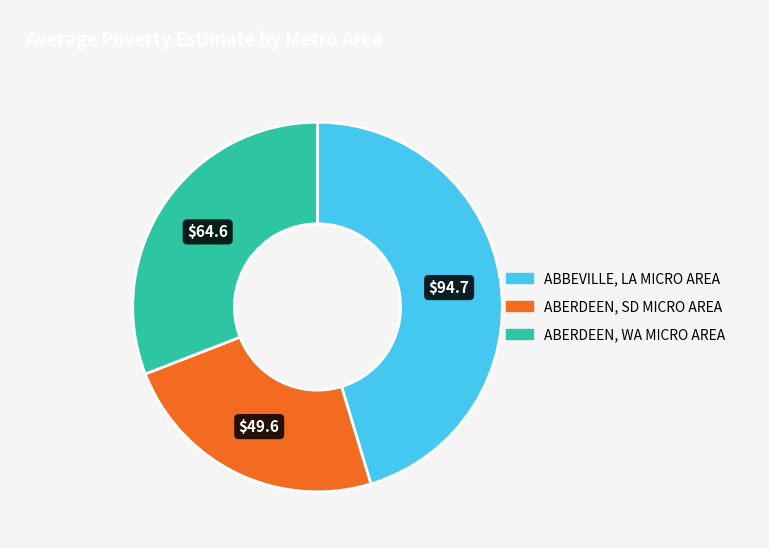

Does any single category account for the majority?

No